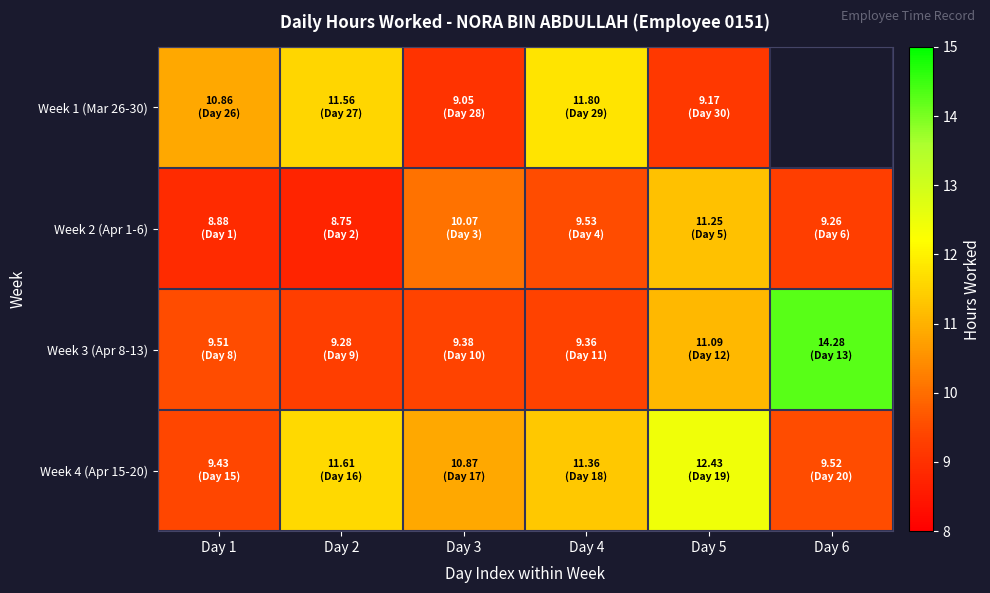

True or false: Week 3 (Apr 8-13) has a value of 14.1 at Day 2.

False